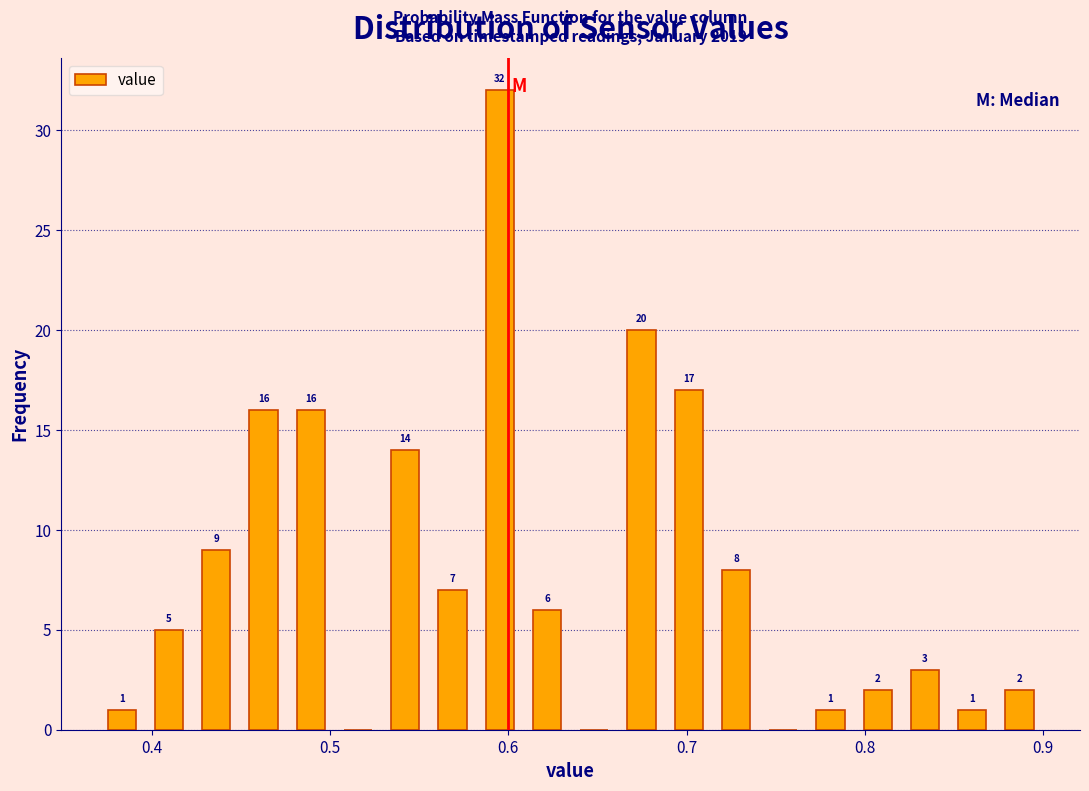

Read against the x-axis, roughly where is the centre of the tallest bar?

0.60